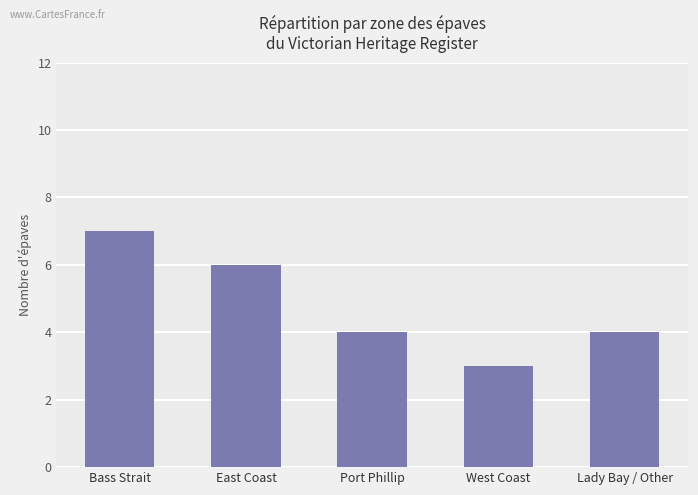

Reading right to left, what are all the values shown in this chart?

Lady Bay / Other=4	West Coast=3	Port Phillip=4	East Coast=6	Bass Strait=7